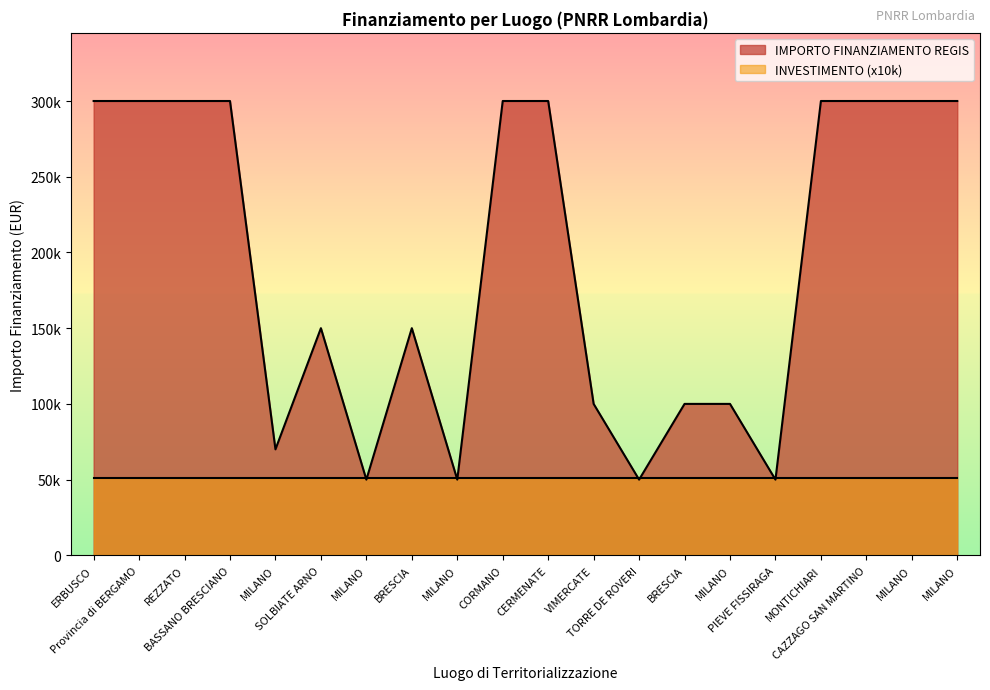

What is the label of the 17th point from the left?

MONTICHIARI